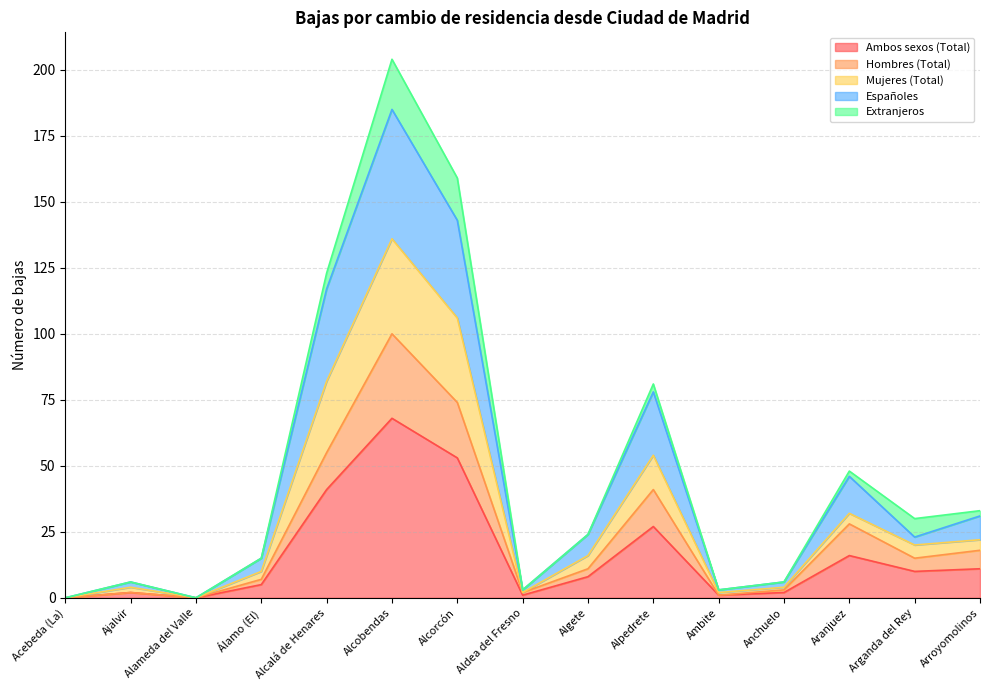

At how many categories does at least one series exceed 73?

4